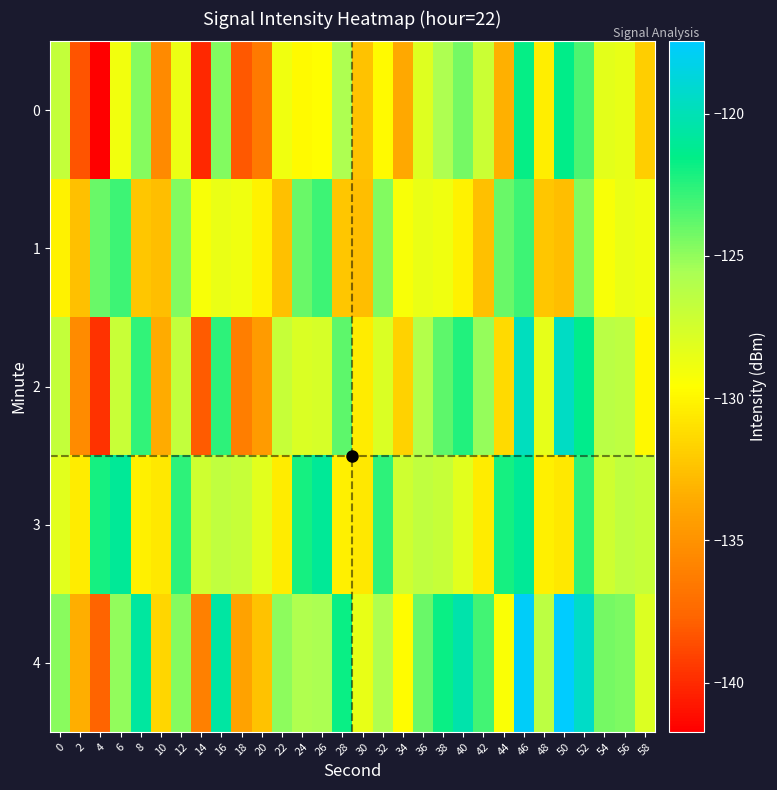

Which label corresponds to the smallest value in the chart?

4